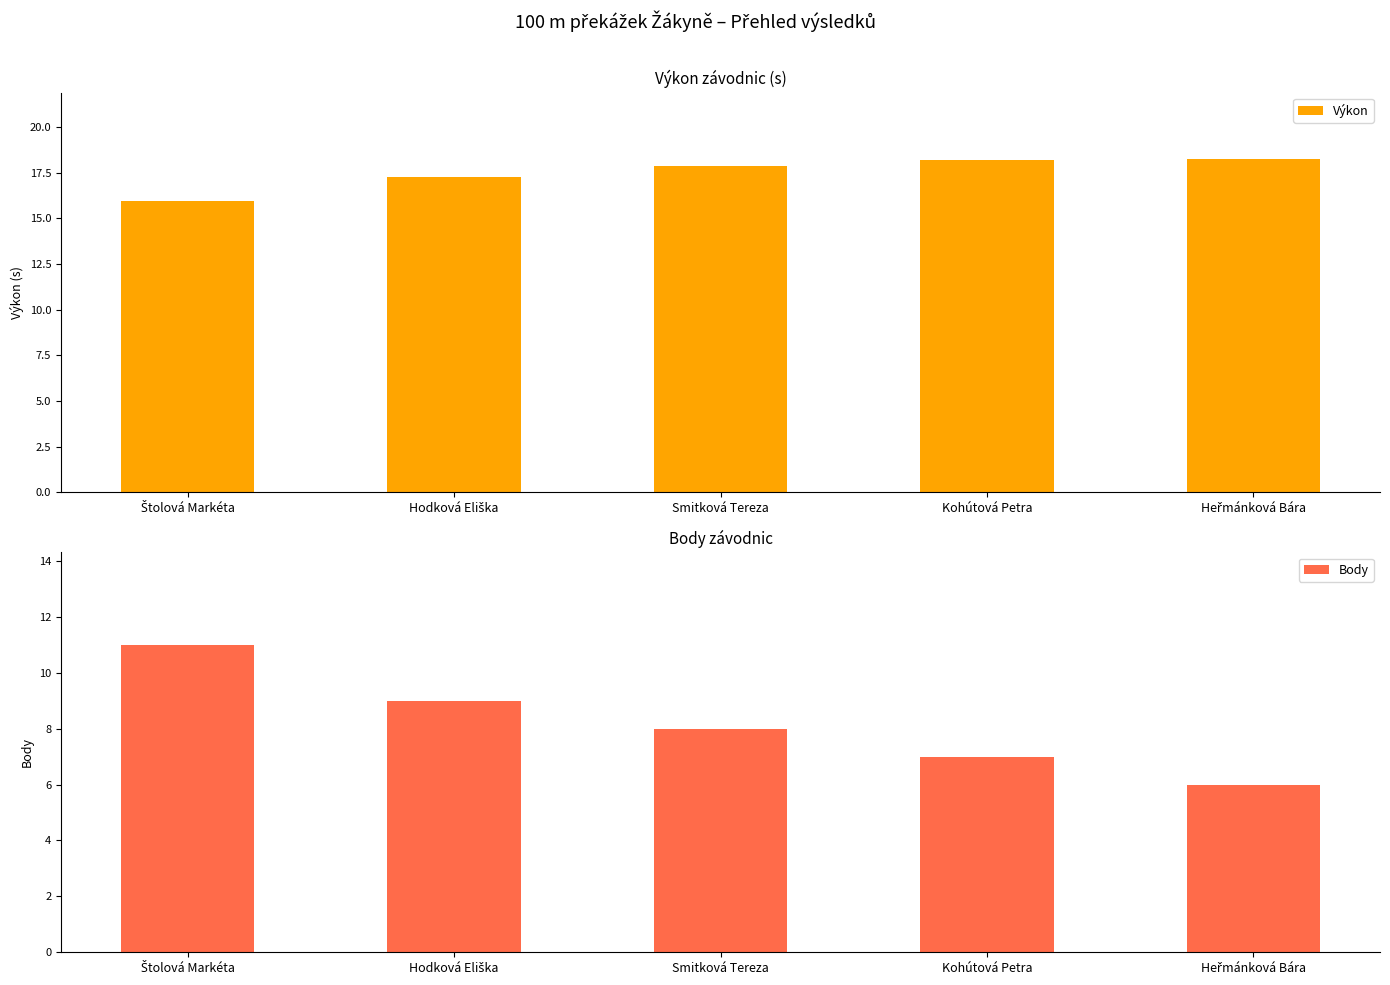

Is it true that Výkon equals 11.0 at Hodková Eliška?

False